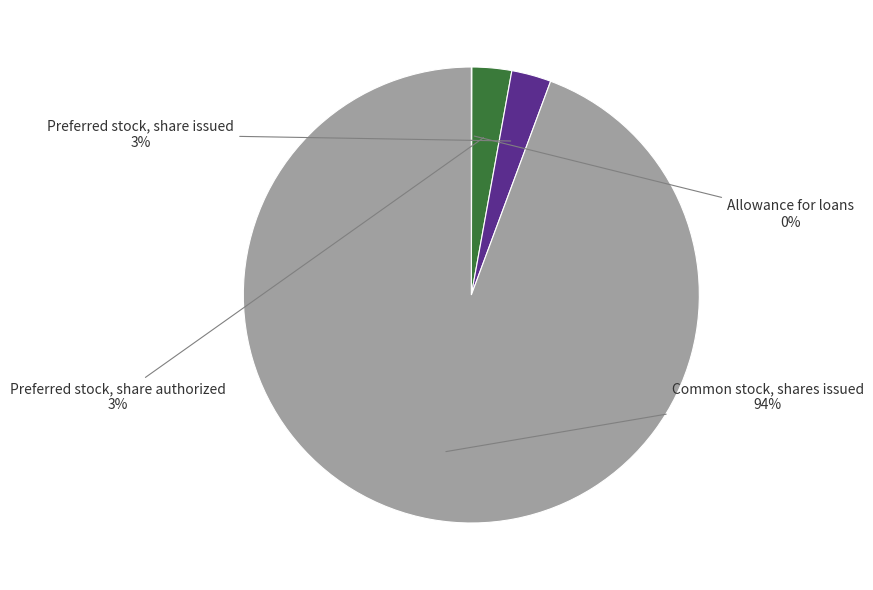

True or false: Preferred stock, share issued accounts for 12% of the total.

False